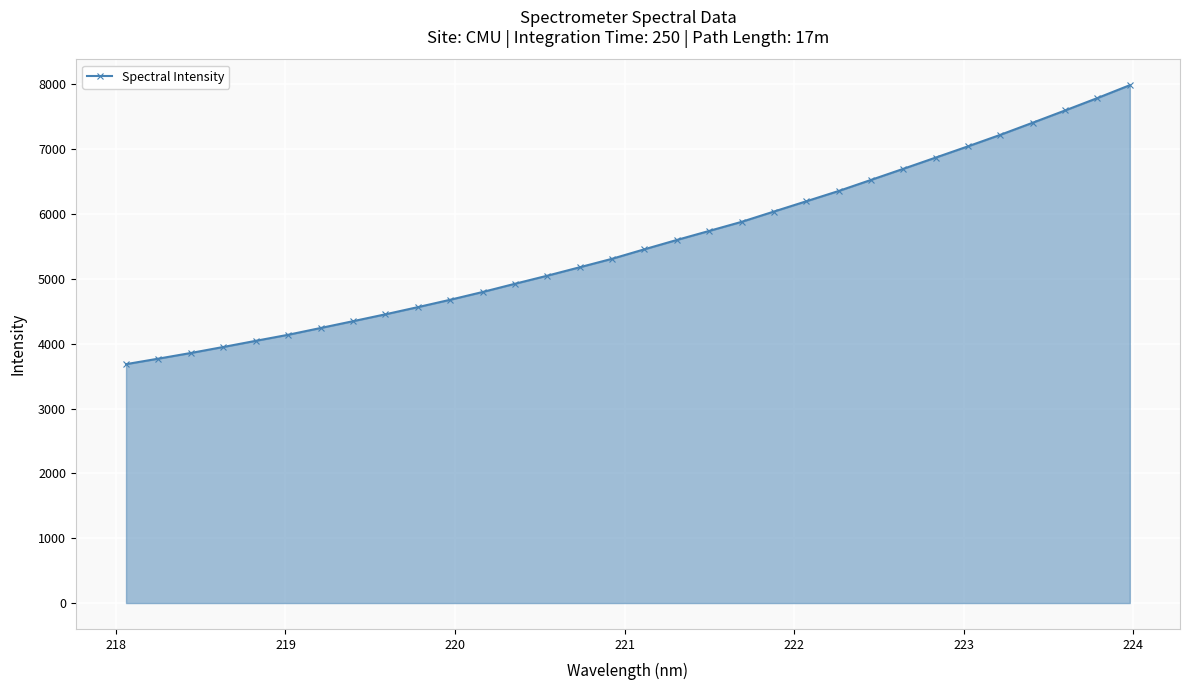

How many data points are above 5457?

16